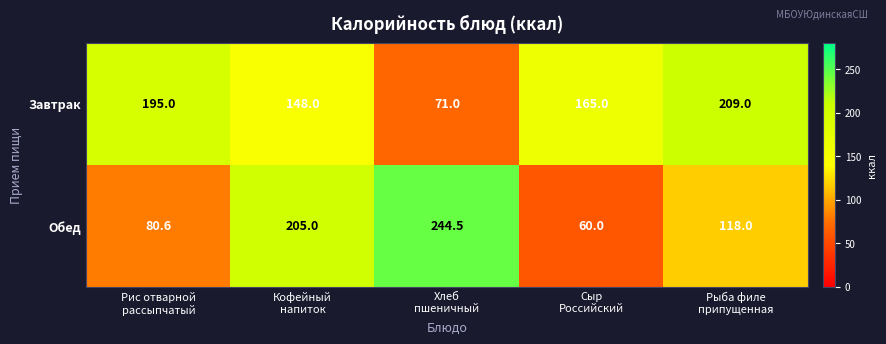

What is the sum of all Обед values?

708.1